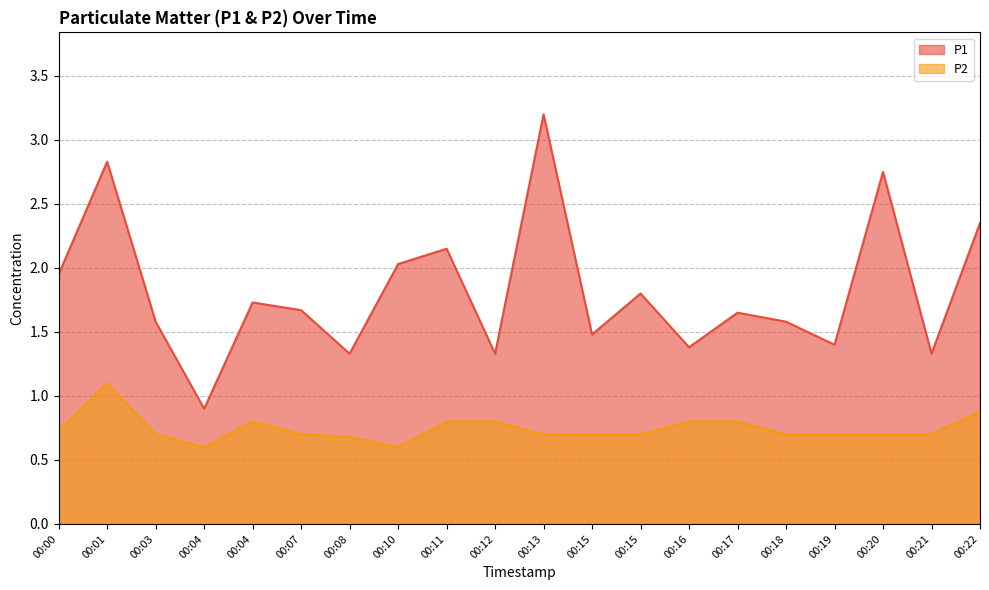

How many categories are shown in the chart?

20